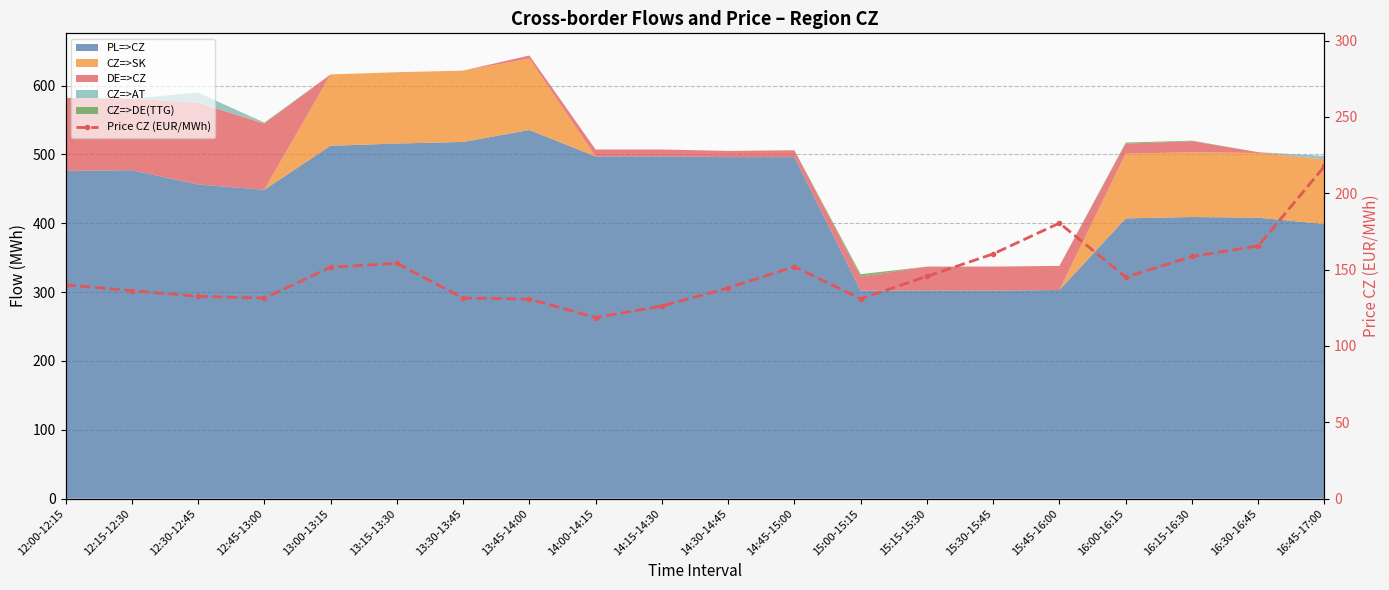

List the labels in order of value, largest first.

16:45-17:00, 15:45-16:00, 16:30-16:45, 15:30-15:45, 16:15-16:30, 13:15-13:30, 14:45-15:00, 13:00-13:15, 15:15-15:30, 16:00-16:15, 12:00-12:15, 14:30-14:45, 12:15-12:30, 12:30-12:45, 13:30-13:45, 12:45-13:00, 15:00-15:15, 13:45-14:00, 14:15-14:30, 14:00-14:15